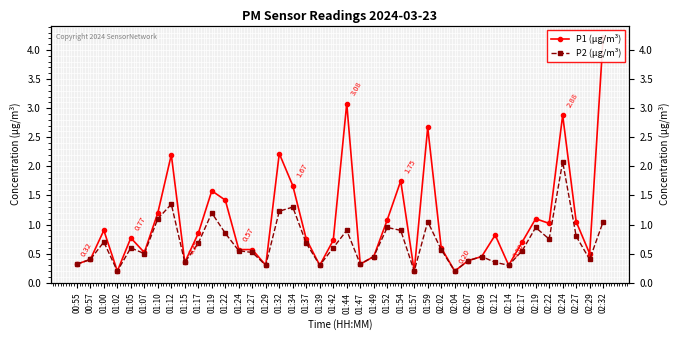

Where is P1 (µg/m³) nearest to the value 2?

01:12